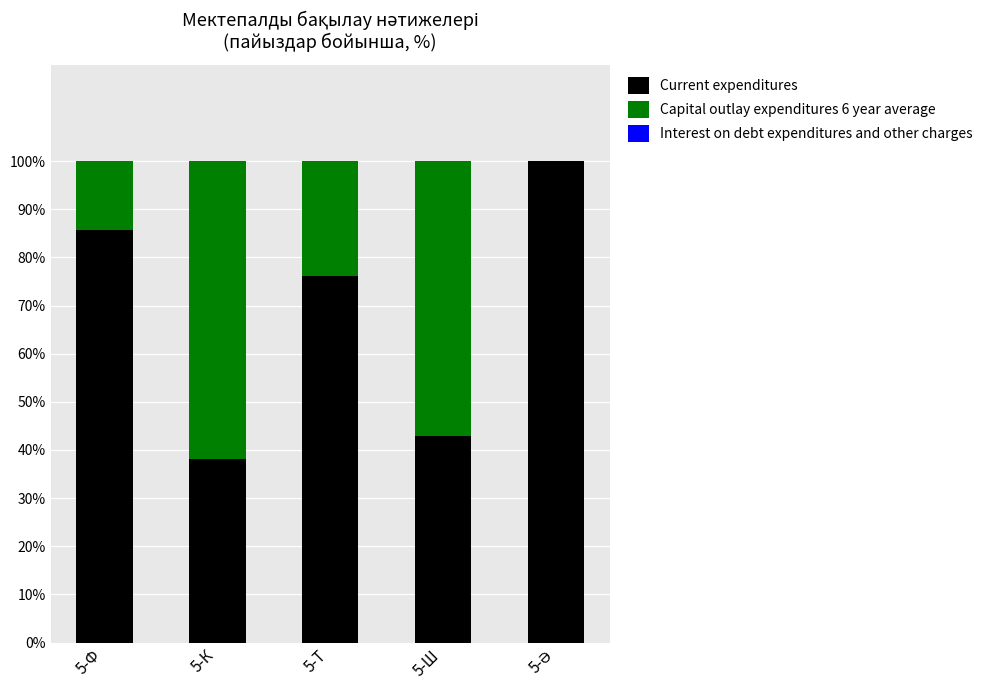

What value does the Current expenditures series have at 5-Ф?

85.7